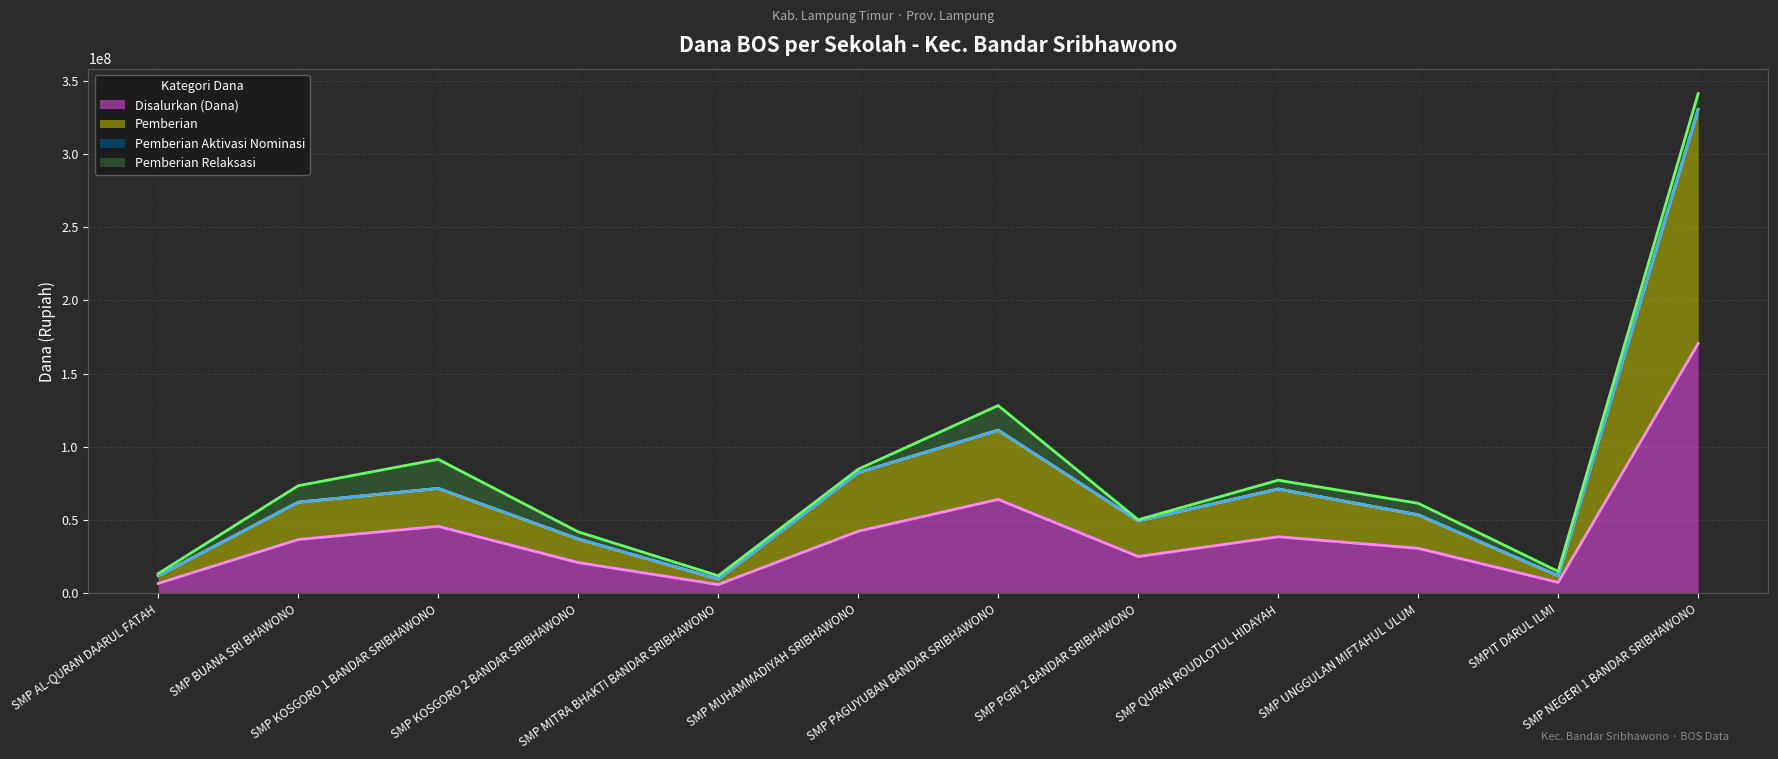

Which category has the highest value in the Disalurkan (Dana) series?

SMP NEGERI 1 BANDAR SRIBHAWONO